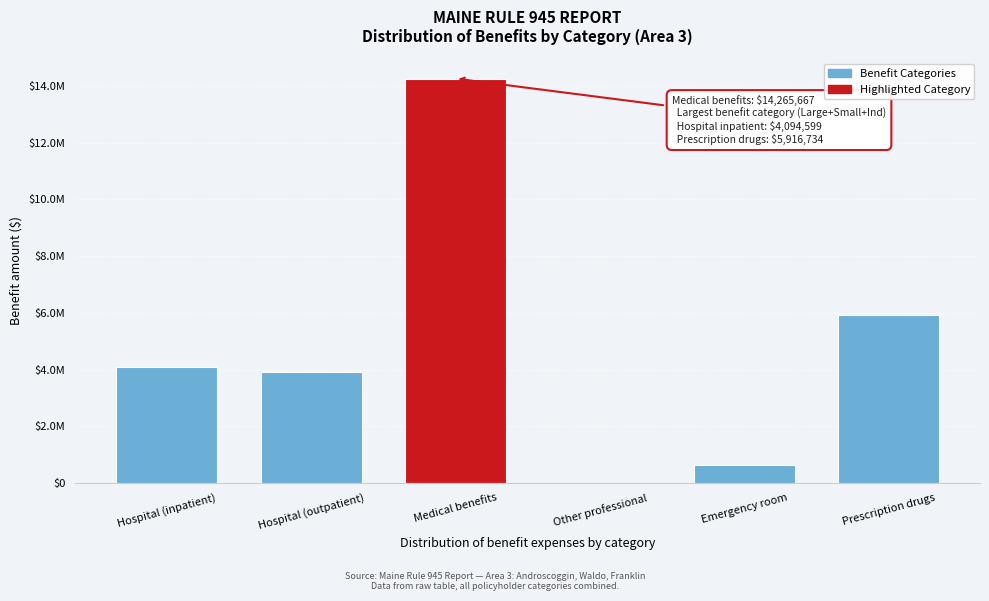

Are the bars horizontal?

No